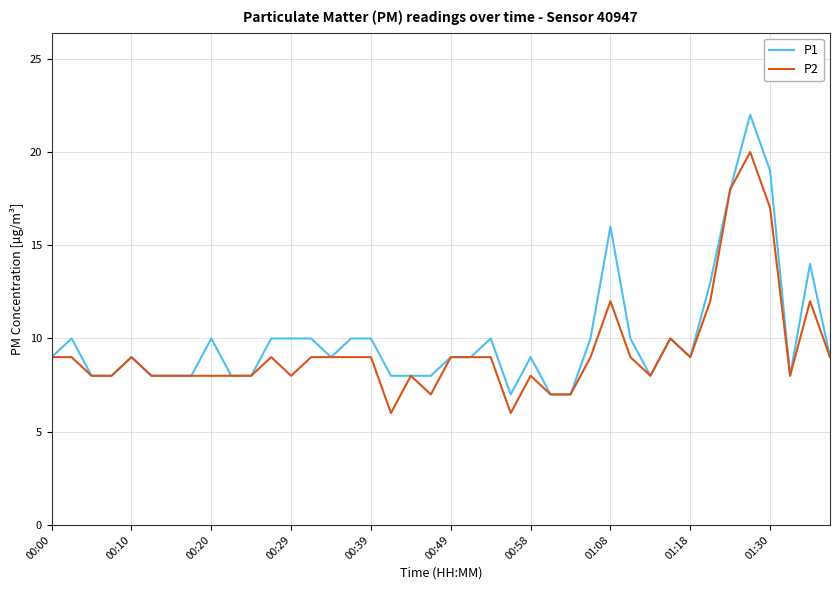

Which series has the largest range (max minus min)?

P1